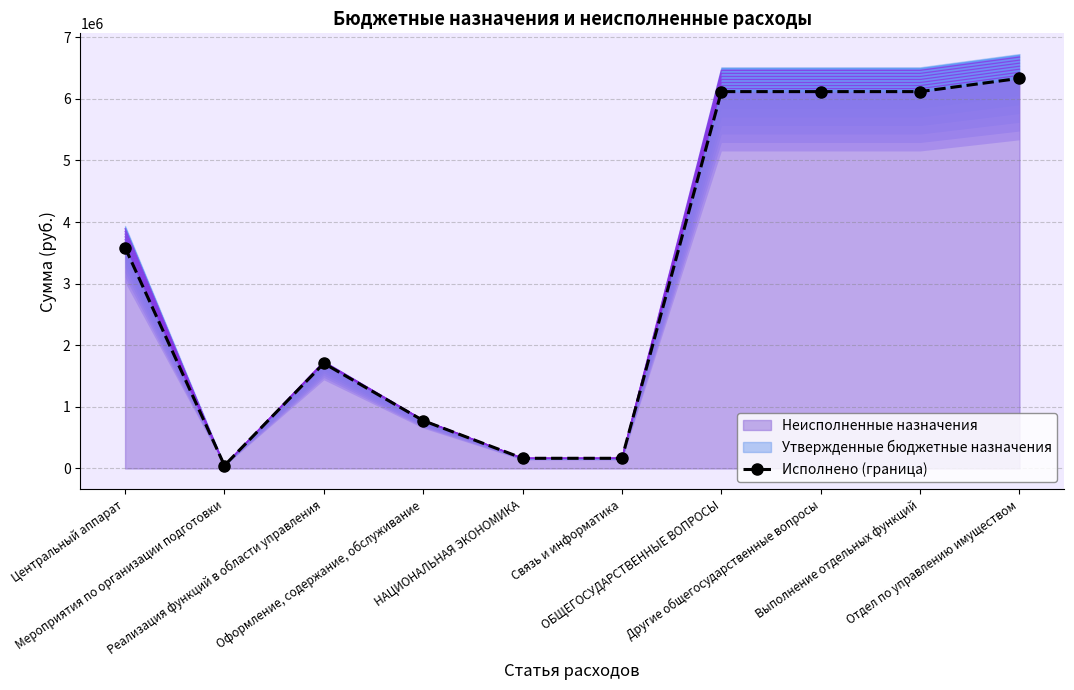

List the labels in order of value, smallest first.

Мероприятия по организации подготовки, НАЦИОНАЛЬНАЯ ЭКОНОМИКА, Связь и информатика, Оформление, содержание, обслуживание, Реализация функций в области управления, Центральный аппарат, ОБЩЕГОСУДАРСТВЕННЫЕ ВОПРОСЫ, Другие общегосударственные вопросы, Выполнение отдельных функций, Отдел по управлению имуществом